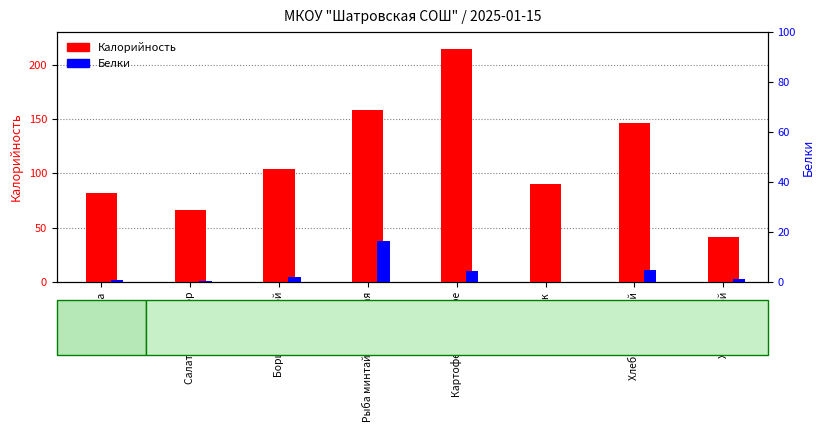

Where does the Калорийность series first go above 104?

Борщ с капустой